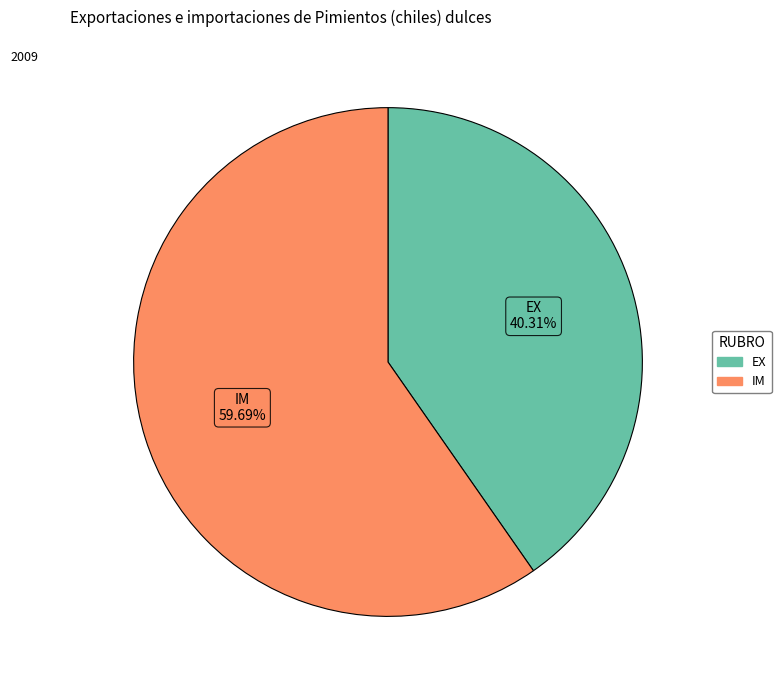

Between IM and EX, which is larger?

IM